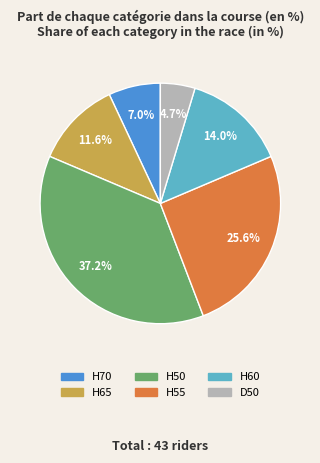

Rank the categories by value from lowest to highest.

D50, H70, H65, H60, H55, H50